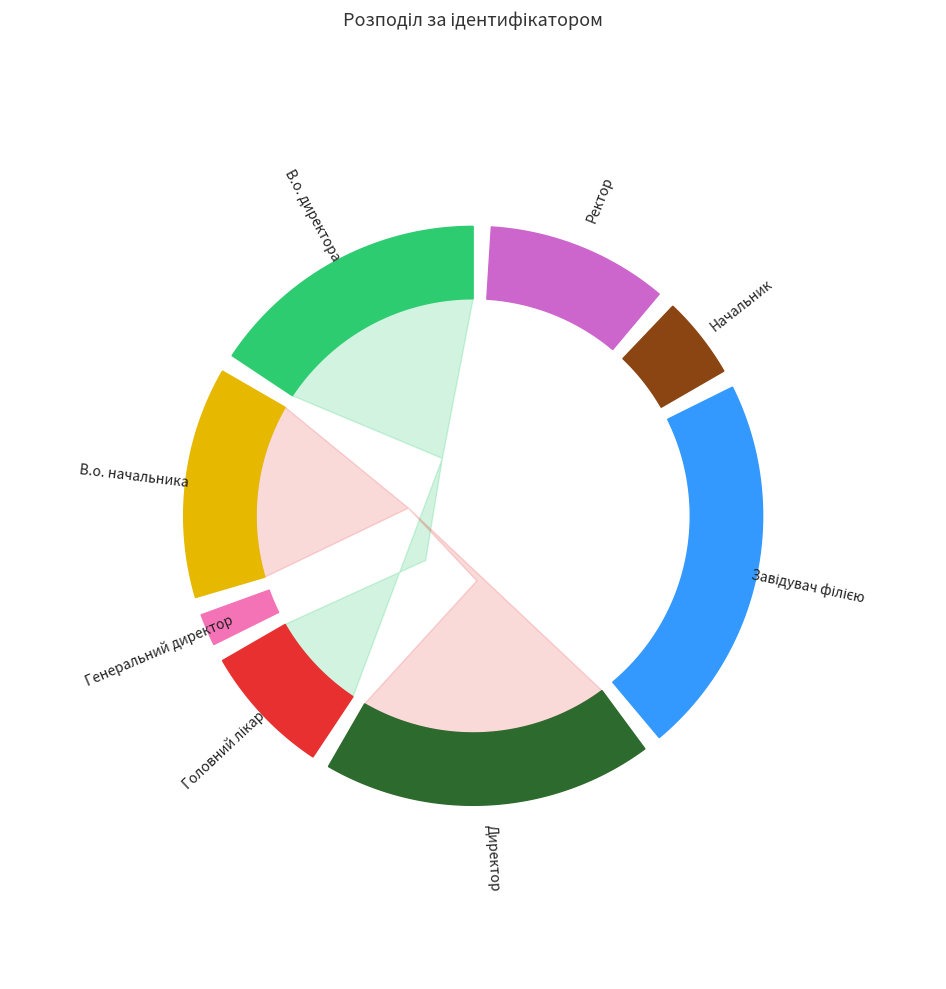

Which slice is the largest?

Завідувач філією